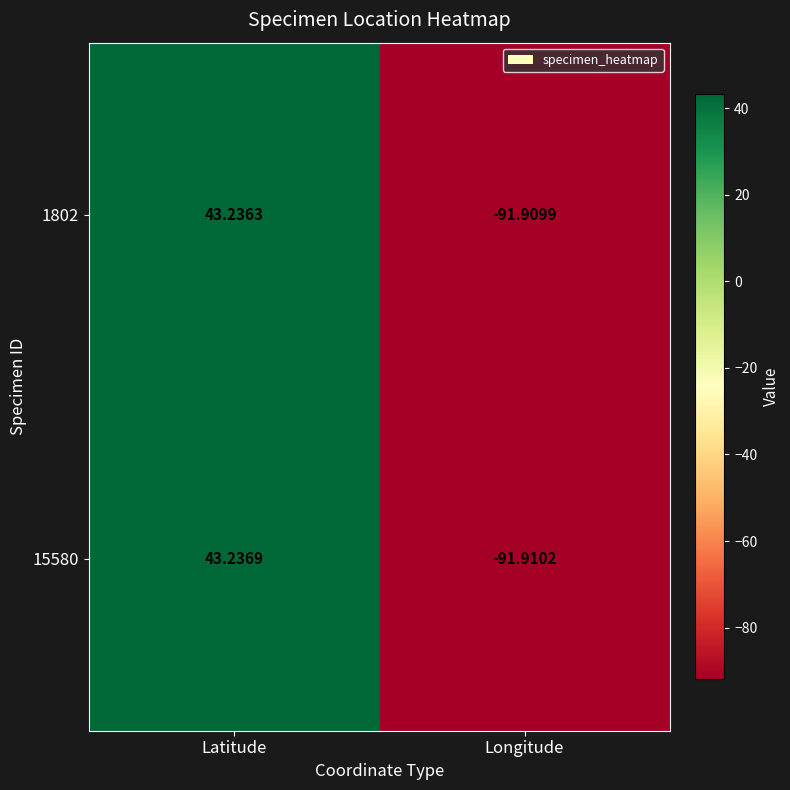

Where does the 15580 series first go above 43?

Latitude